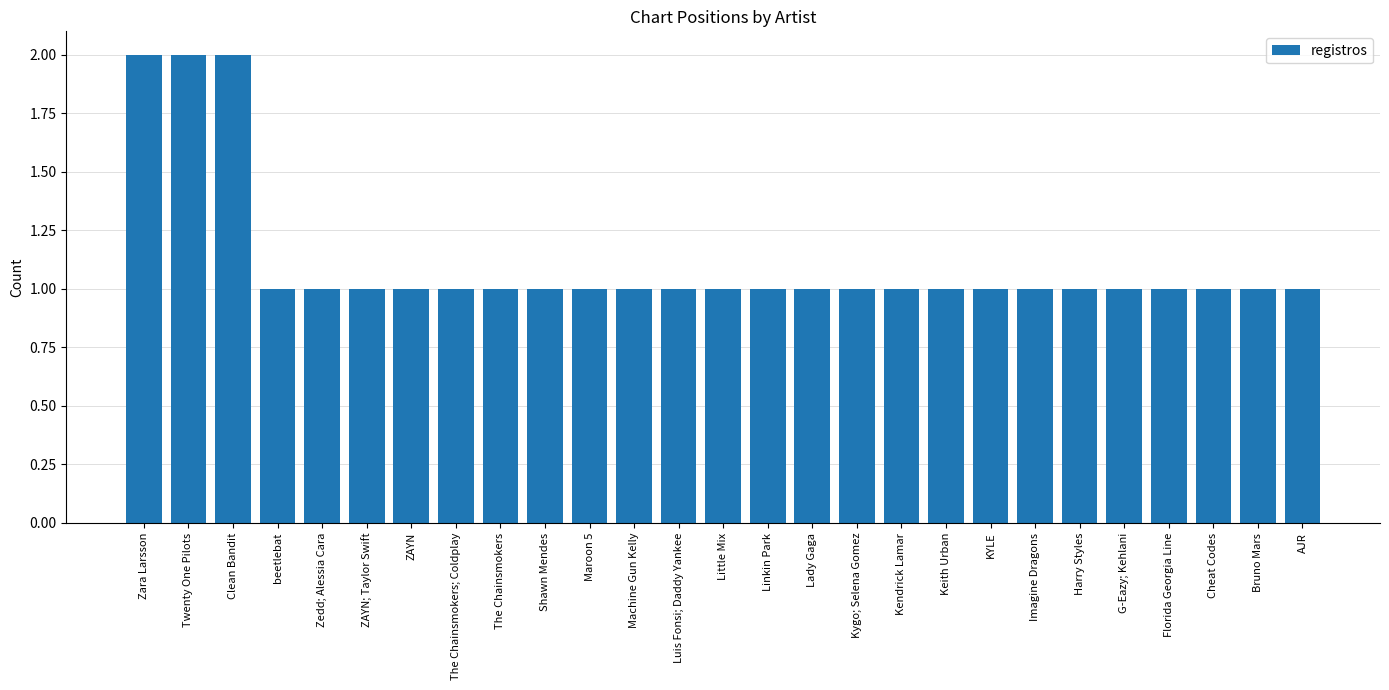

How many bars are there in total?

27